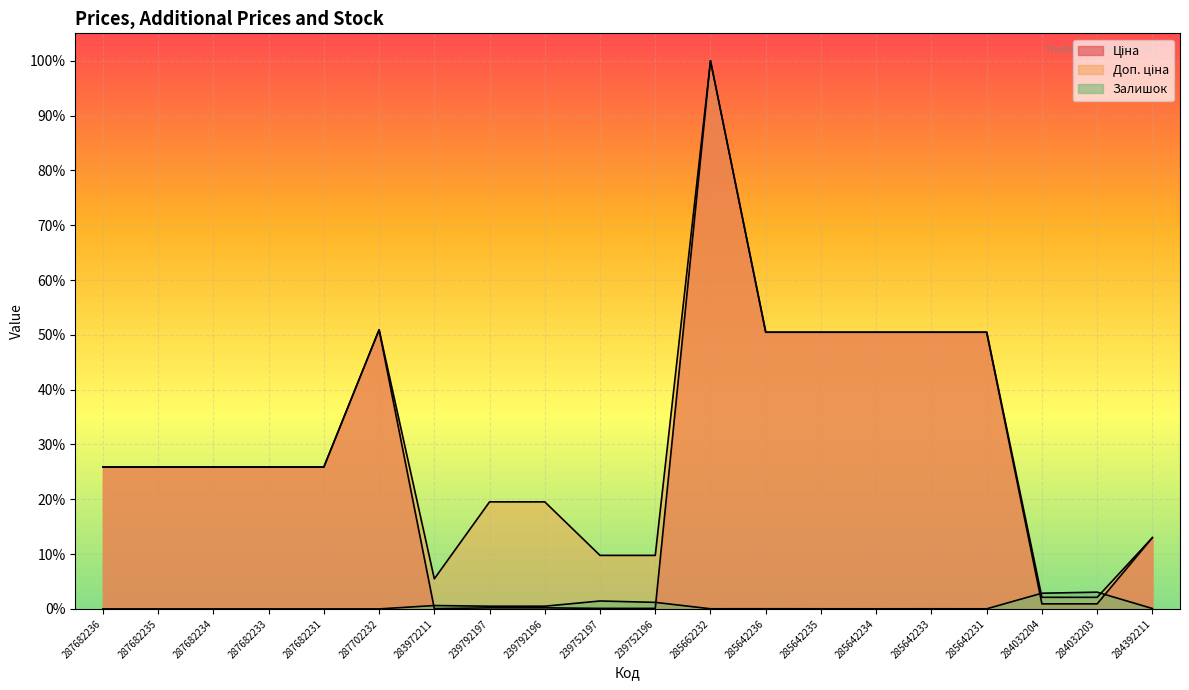

True or false: Ціна and Доп. ціна cross at least once.

False